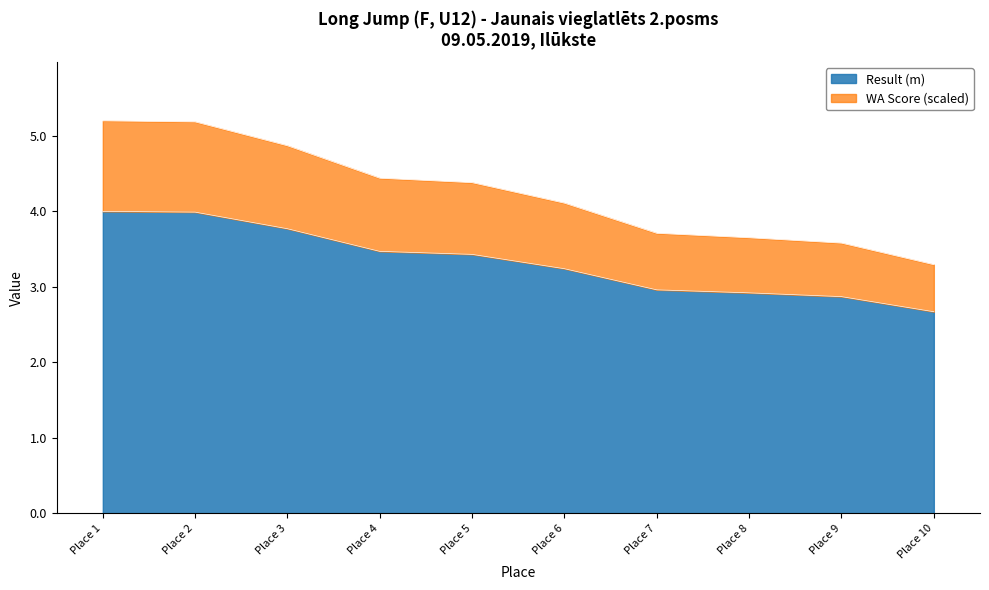

Reading left to right, list all the values displayed in this chart.

Result: 4.0	4.0	3.8	3.5	3.4	3.2	3.0	2.9	2.9	2.7
WA: 5.2	5.2	4.9	4.4	4.4	4.1	3.7	3.7	3.6	3.3